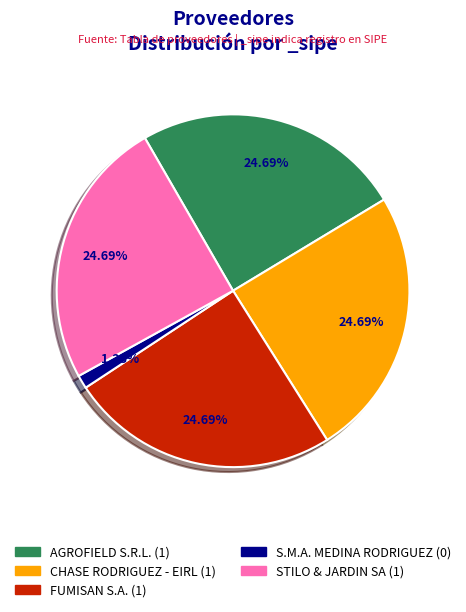

Does any single category account for the majority?

No